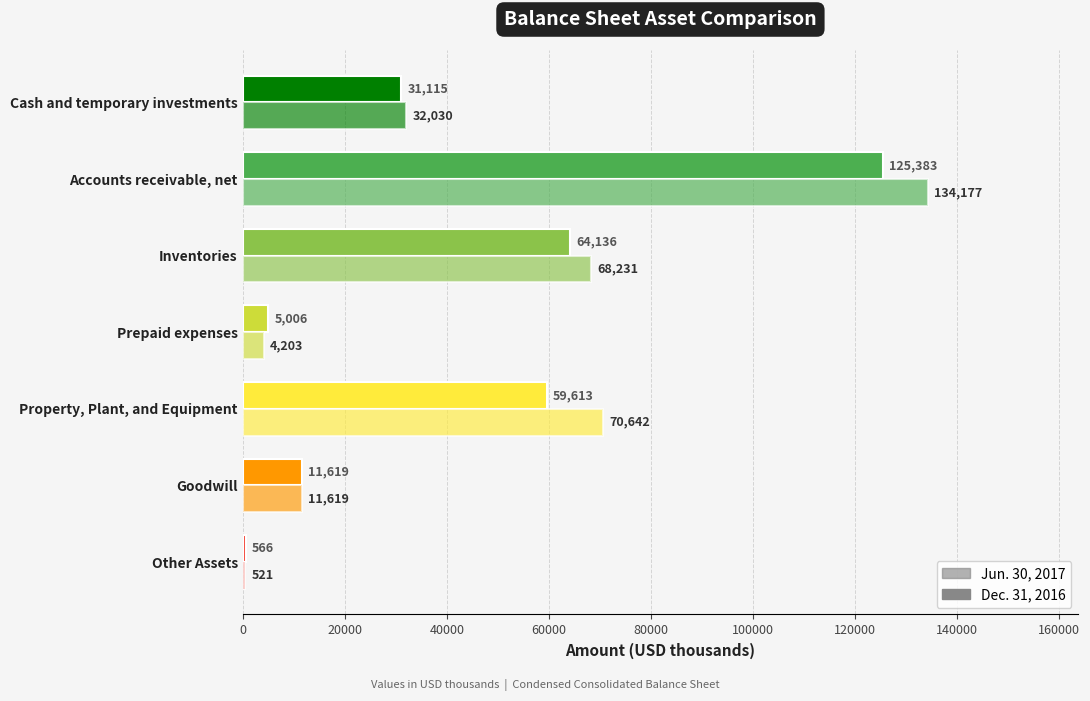

What is the difference between the maximum and minimum values in the Dec. 31, 2016 series?

124817